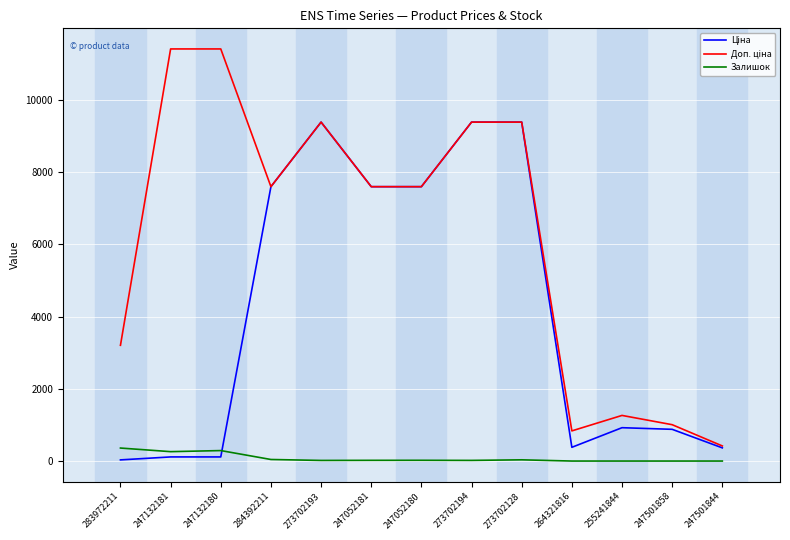

What is the total value across all series at 247132180?

11814.1